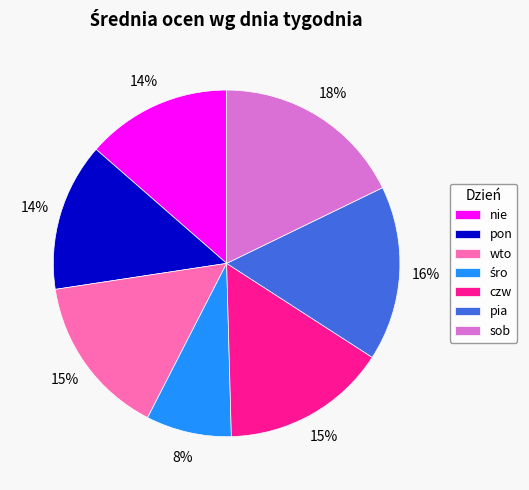

To the nearest percent, what is the average slice percentage?

14%